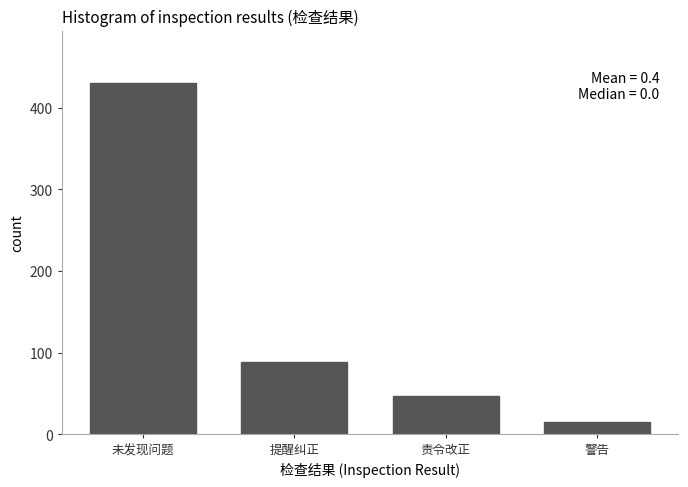

Reading left to right, what are all the values shown in this chart?

430	89	47	15